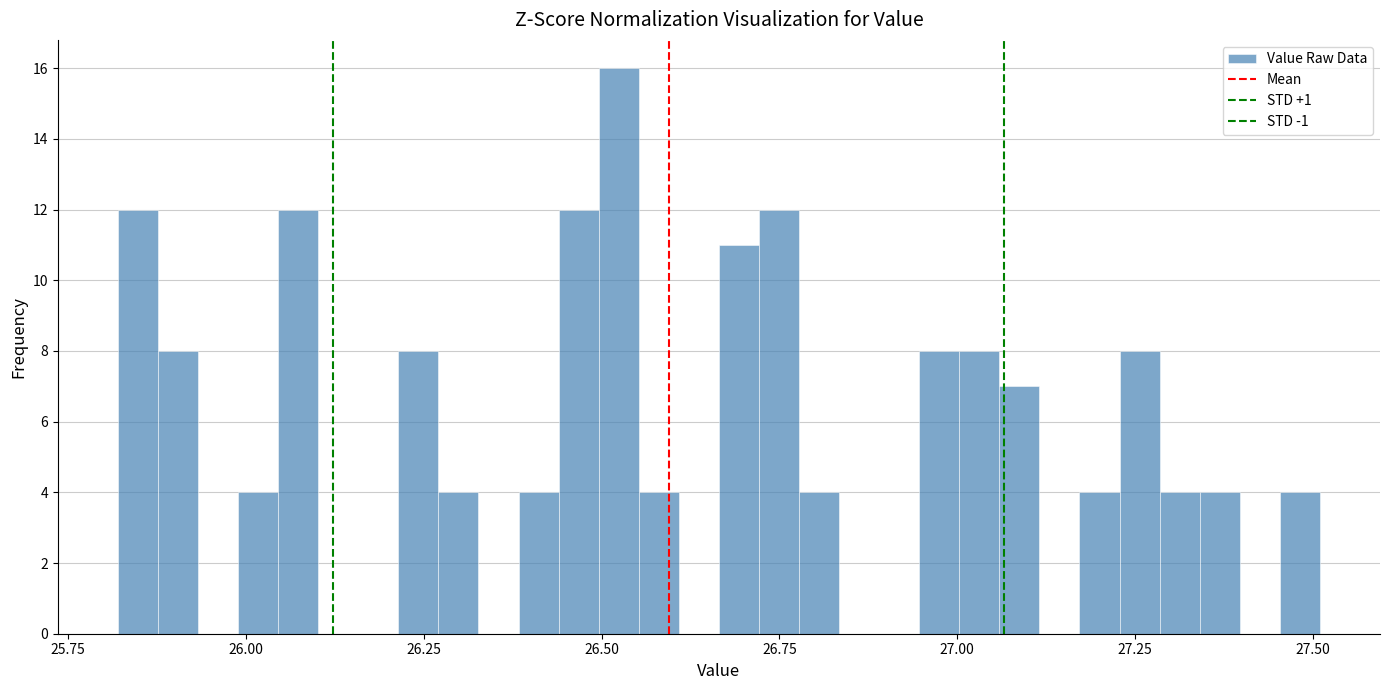

Read against the x-axis, roughly where is the centre of the tallest bar?

26.50